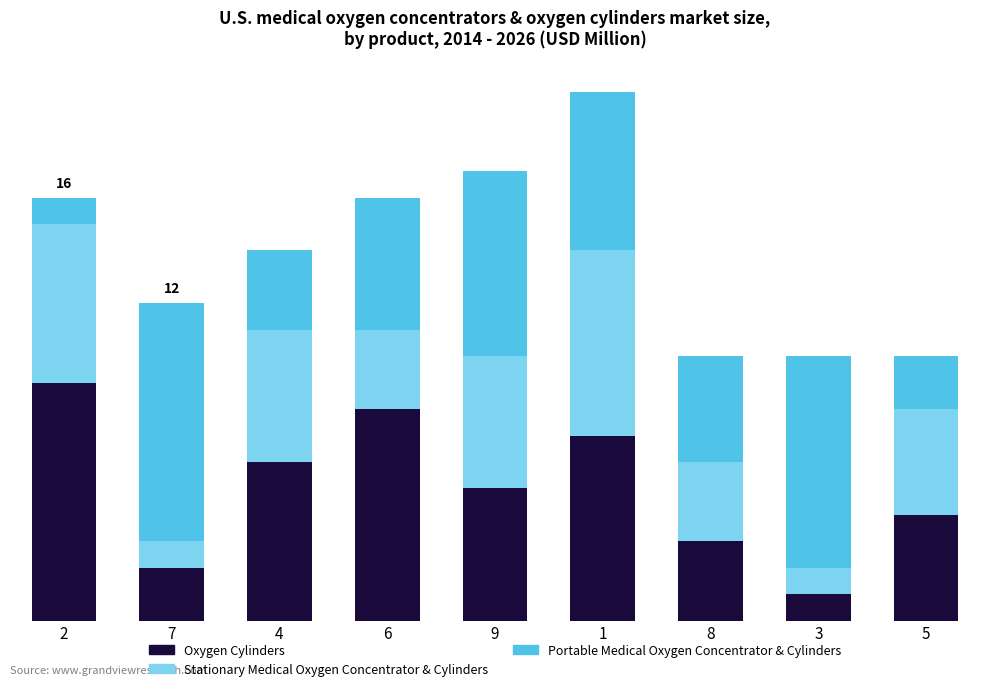

What are all the series names shown in the legend?

Oxygen Cylinders, Stationary Medical Oxygen Concentrator & Cylinders, Portable Medical Oxygen Concentrator & Cylinders